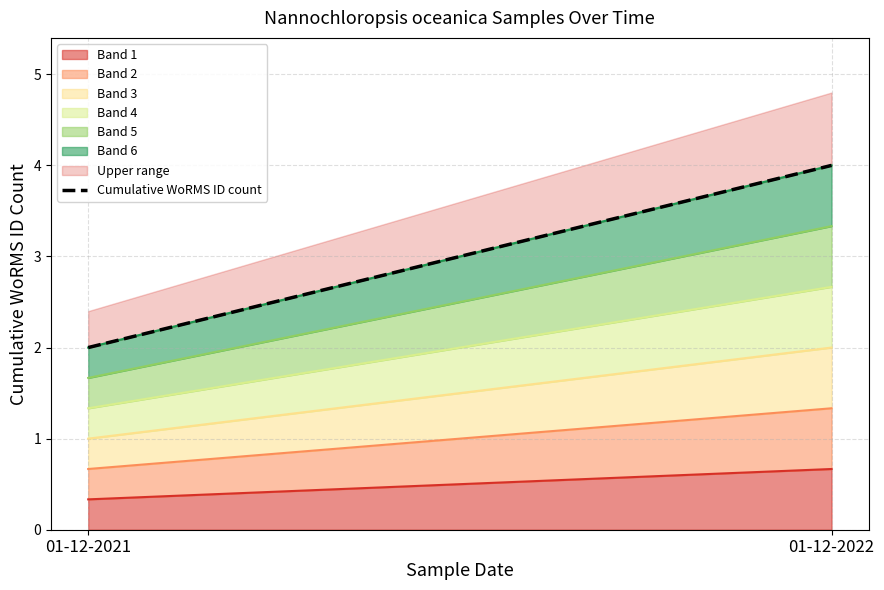

What is the value of the 2nd point from the left?

4